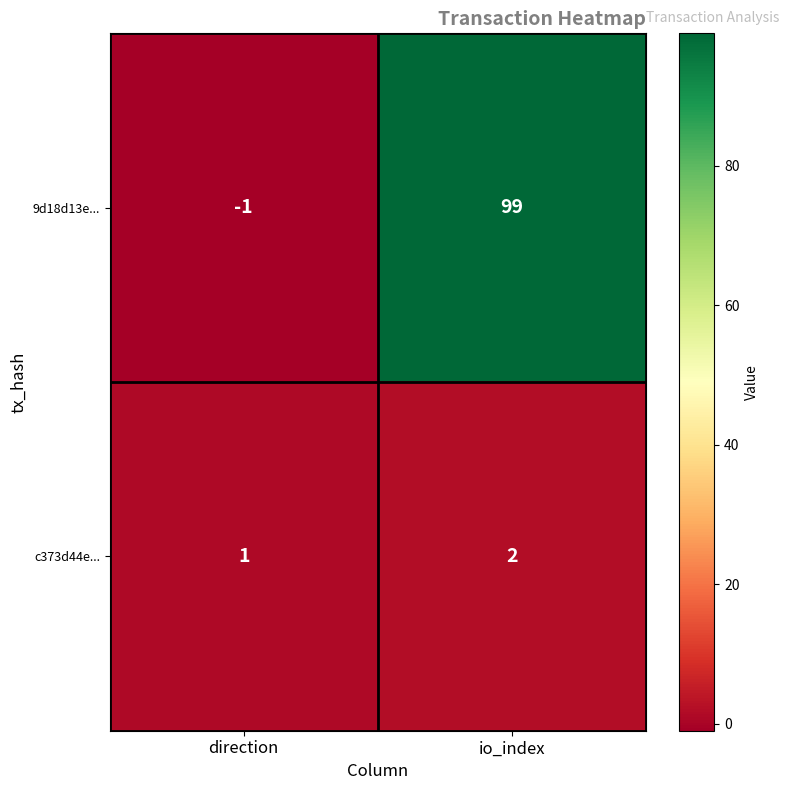

What is the minimum value shown in the chart?

-1